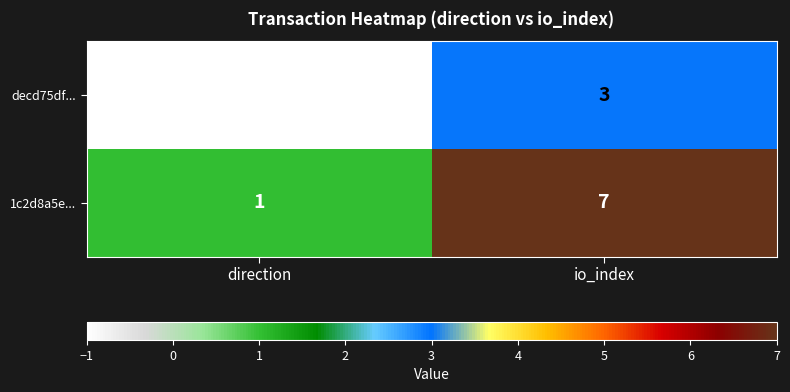

How many data points in 1c2d8a5e... are less than 7?

1